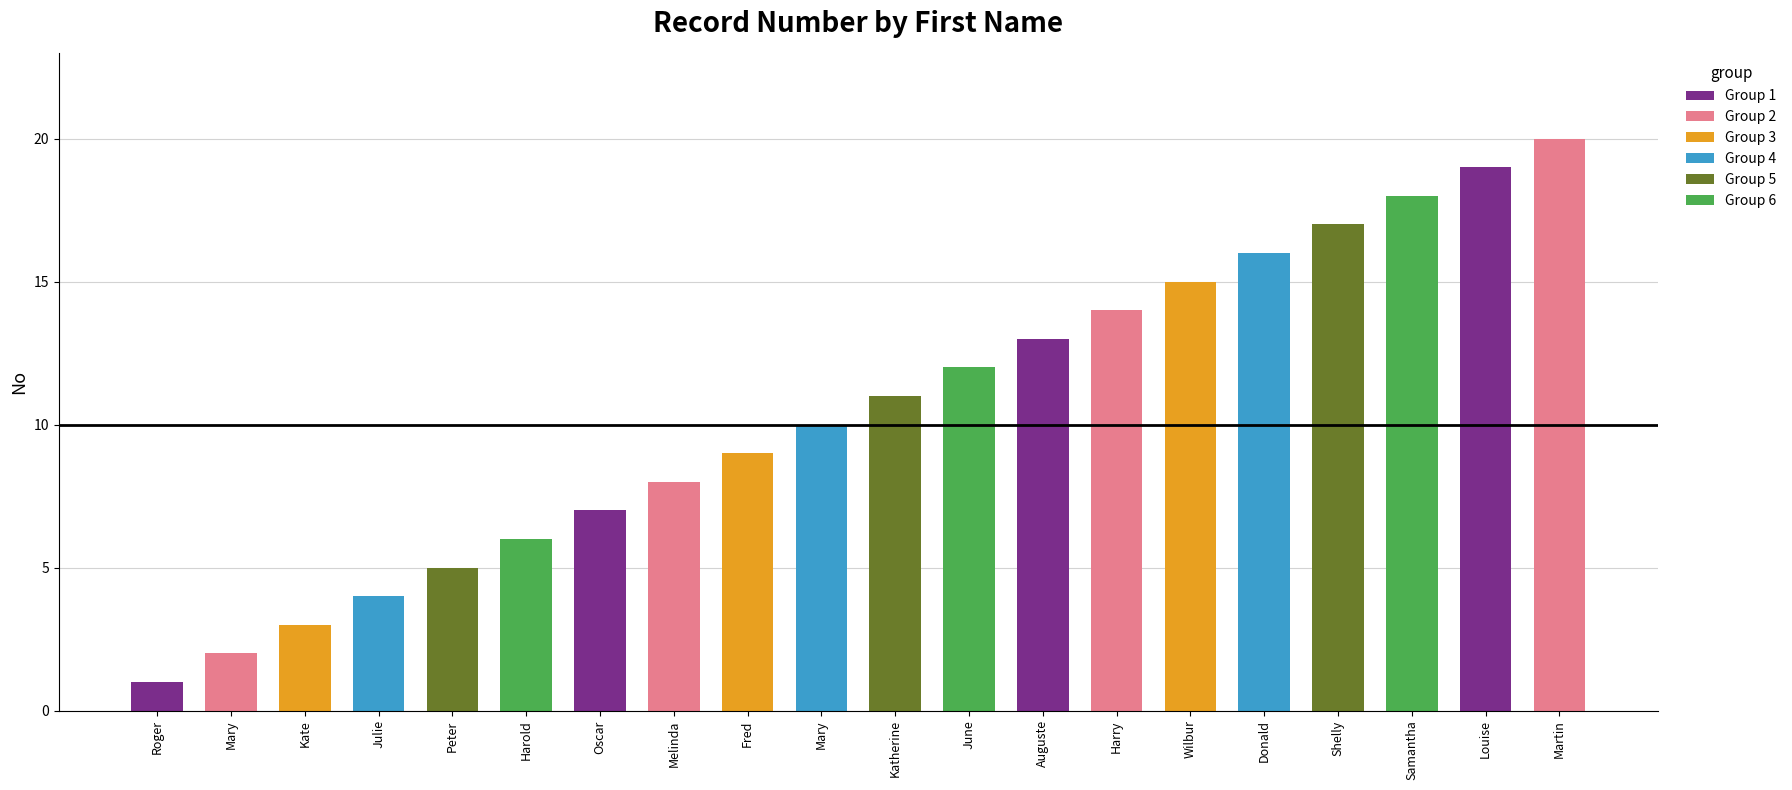

What is the difference between the maximum and minimum values?

19